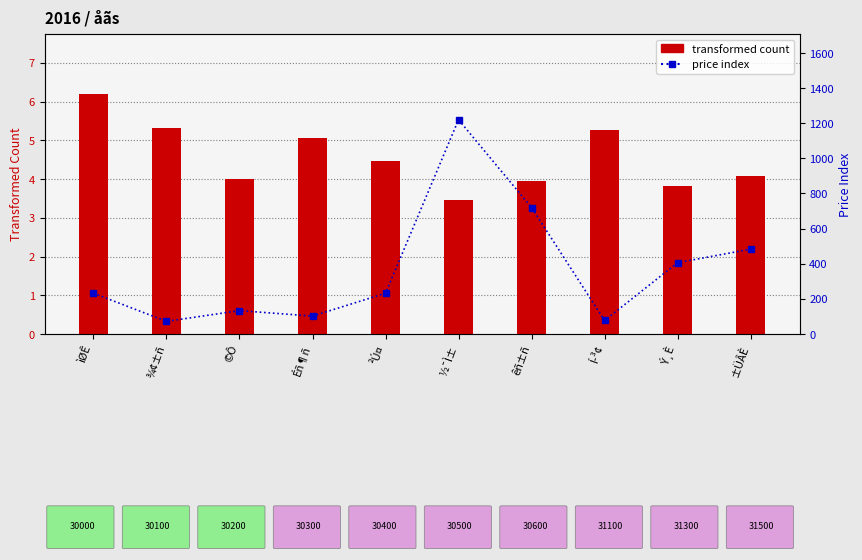

Reading left to right, what are all the values shown in this chart?

transformed count: 6.2	5.3	4.0	5.1	4.5	3.4	3.9	5.3	3.8	4.1
price index: 232.0	72.0	133.0	102.0	232.0	1220.0	720.0	77.0	406.0	483.0